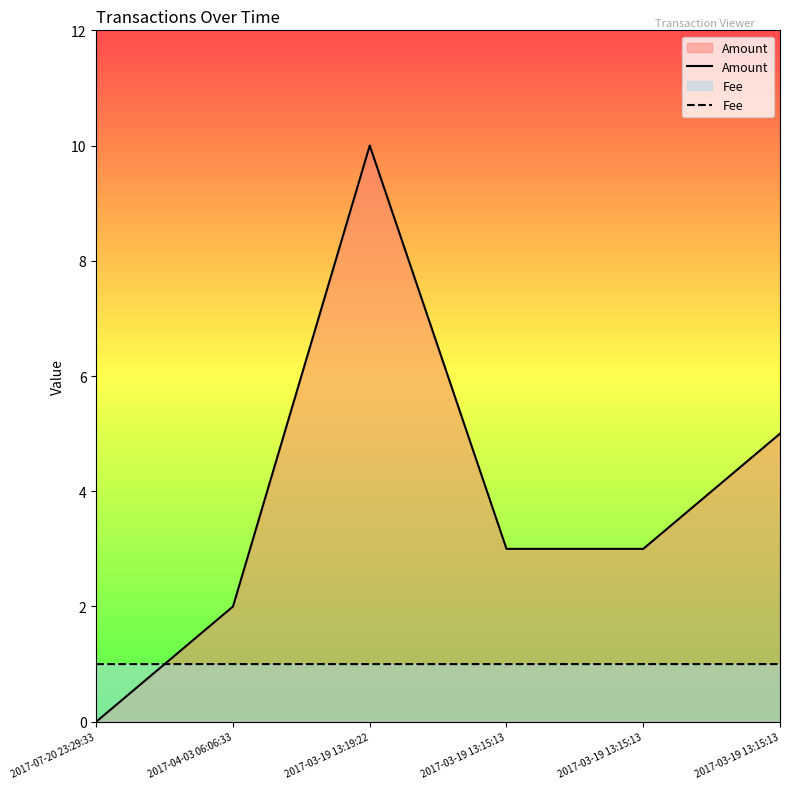

True or false: Amount and Fee cross at least once.

True